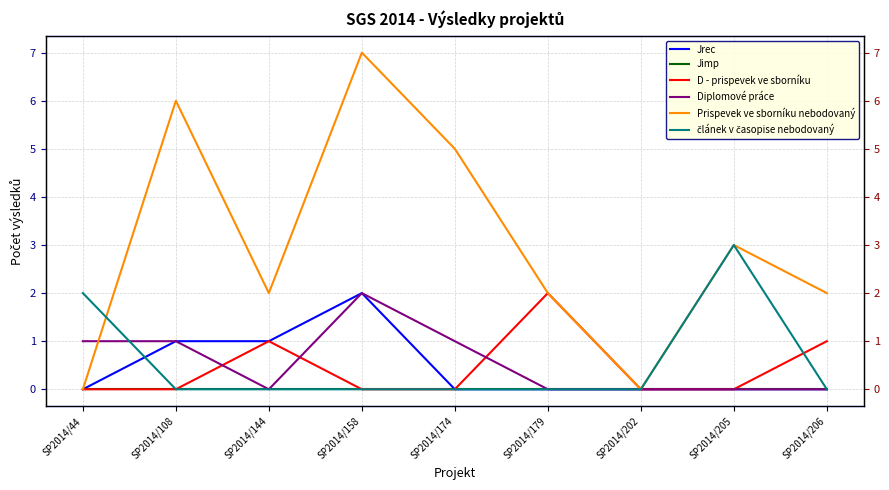

Does the chart have visible grid lines?

Yes